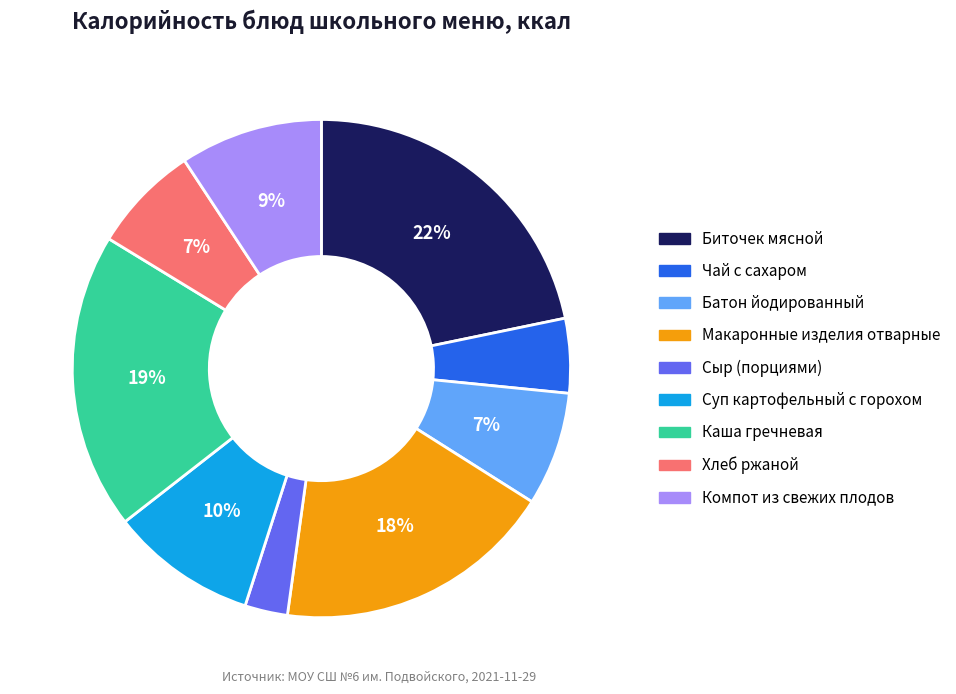

Approximately how many times larger is the value at Компот из свежих плодов compared to Хлеб ржаной?

1.3